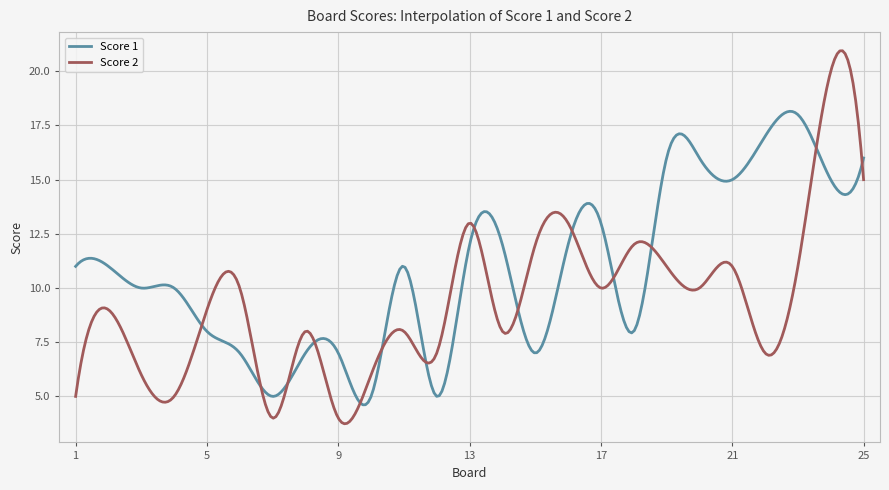

Which series has the largest total across all categories?

Score 1